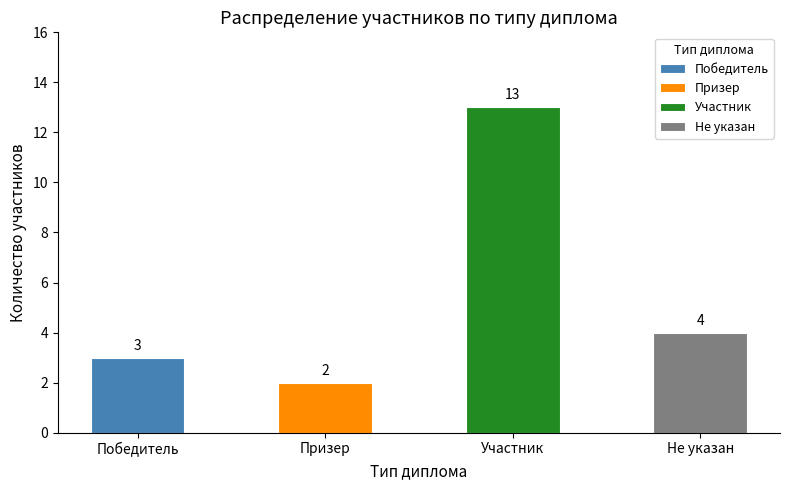

Where is the data nearest to the value 7?

Не указан